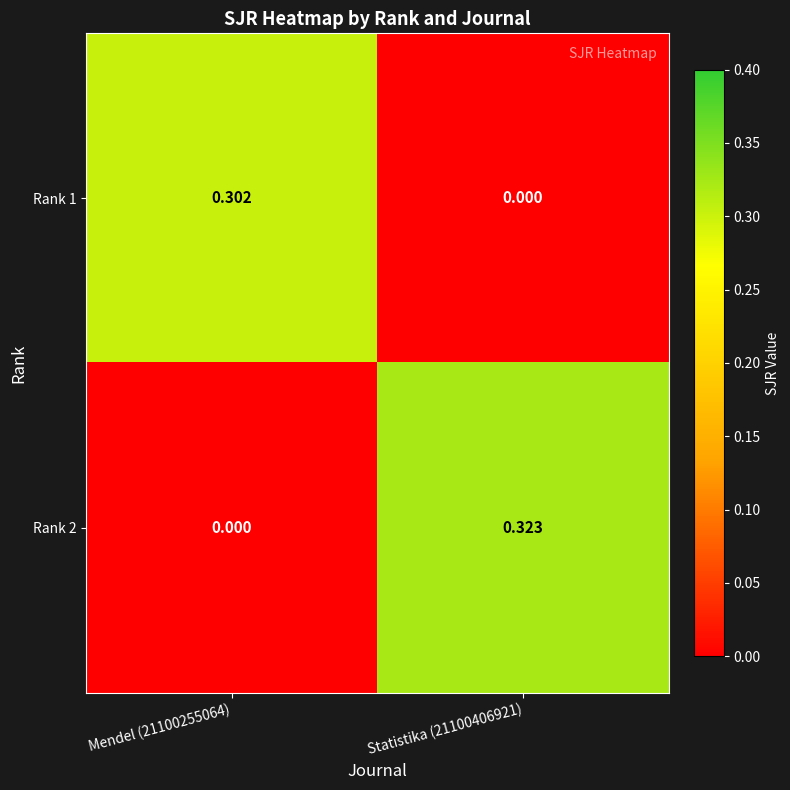

Is the value of Rank 1 at Statistika (21100406921) greater than the value of Rank 2 at Statistika (21100406921)?

No